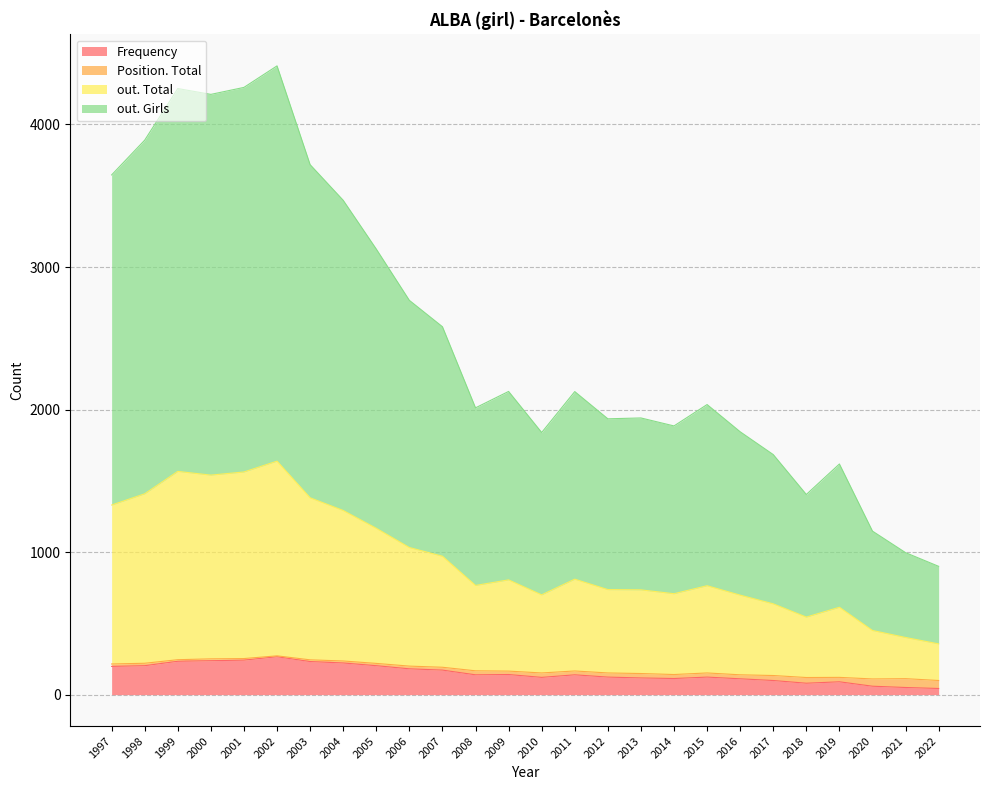

At which category is the sum across all series the highest?

2002